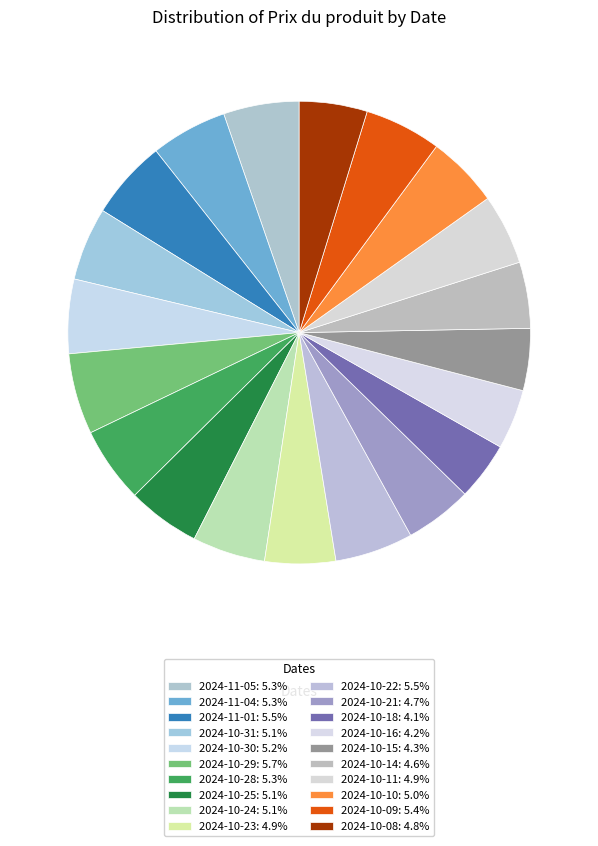

How much of the chart is everything except 2024-10-22?

94.5%